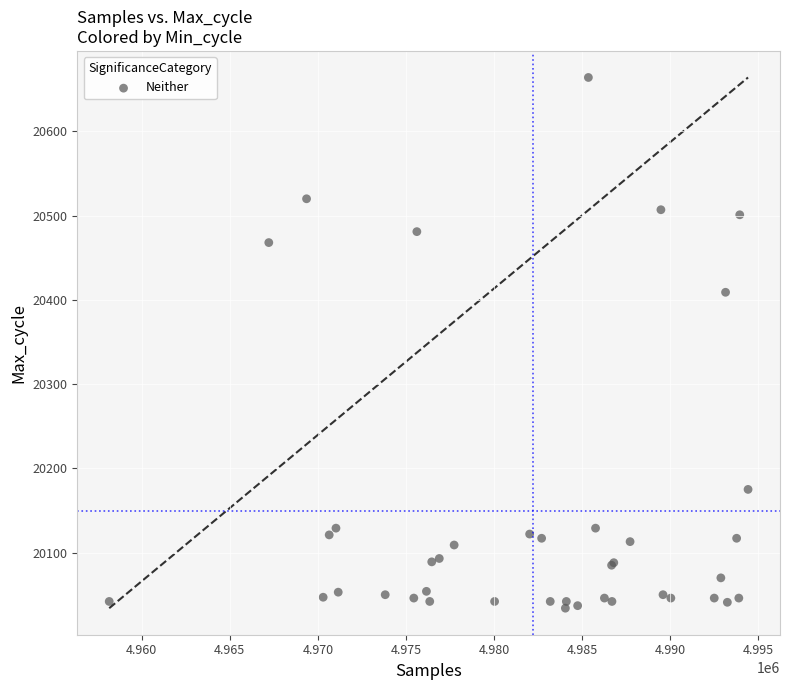

What Y value in the scatter plot is closest to 20349?

20409